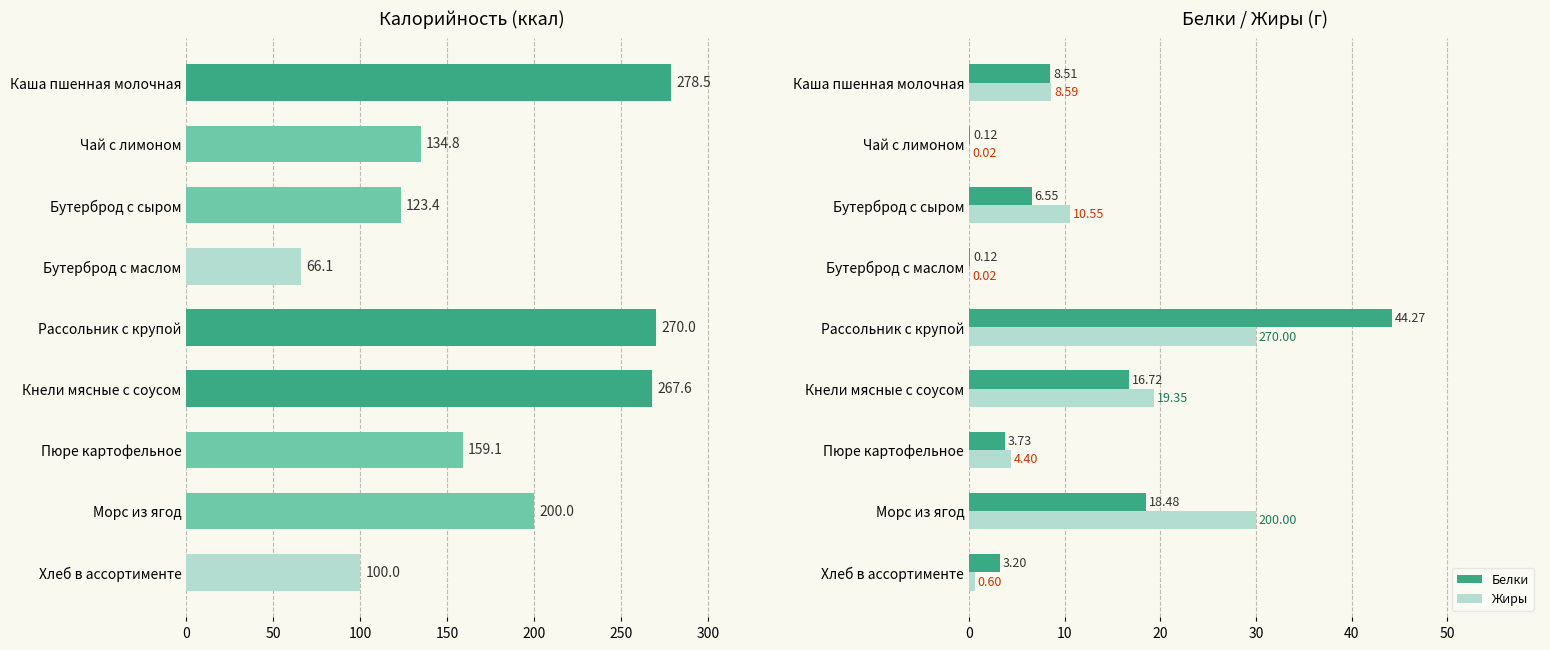

What is the sum of all Калорийность values?

1599.5